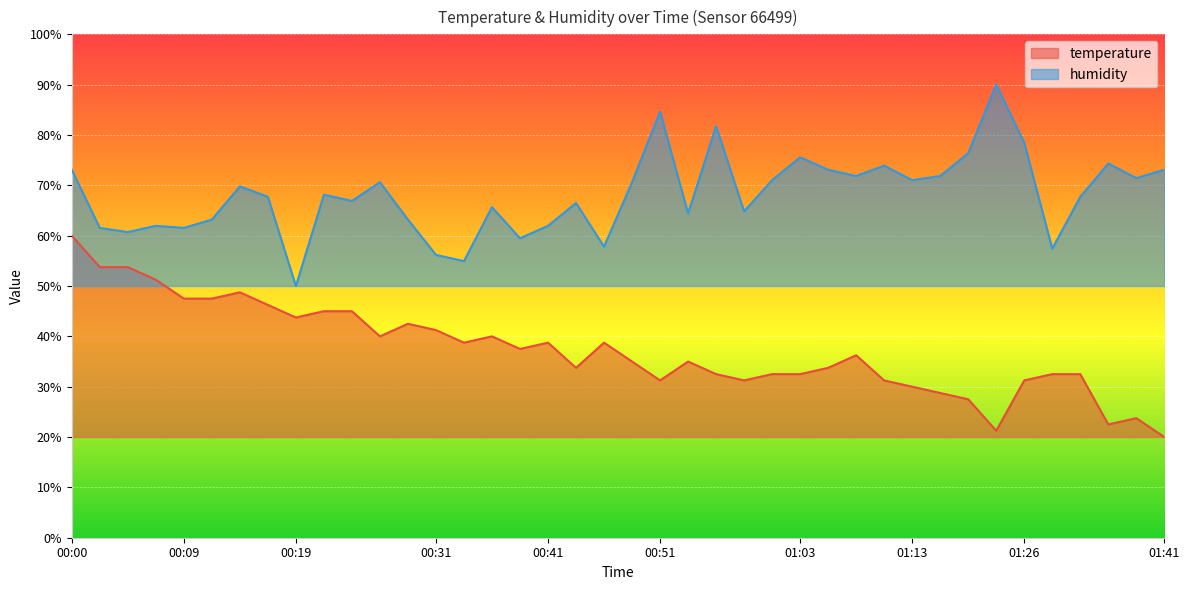

How many lines are shown in the chart?

2